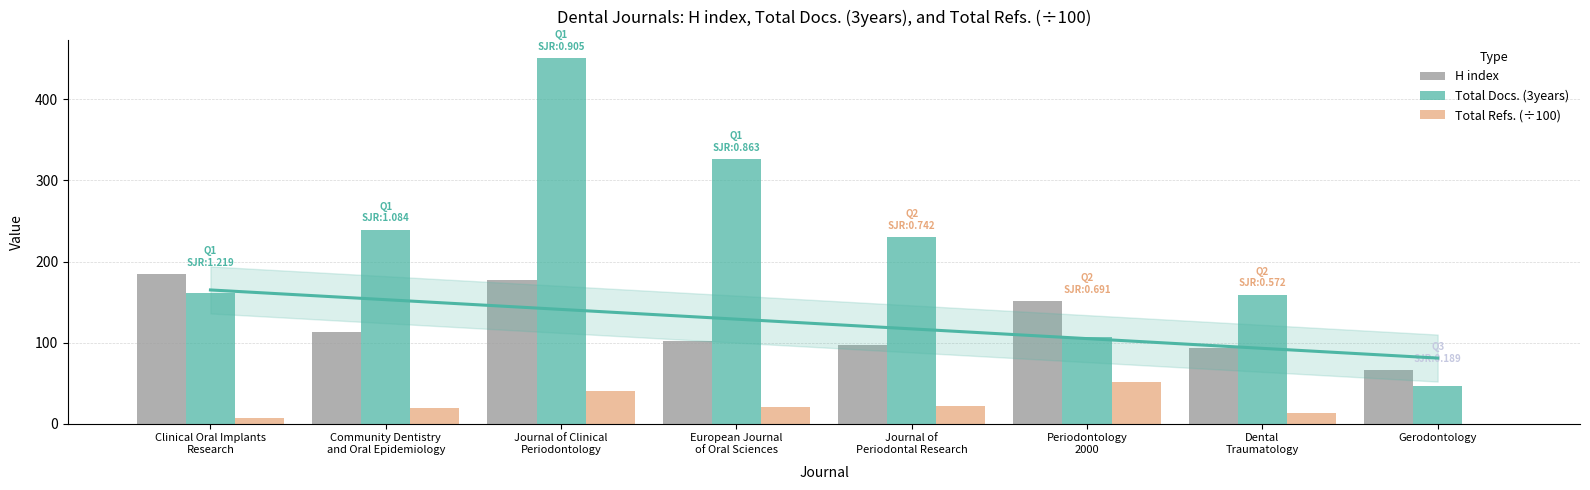

Between Community Dentistry
and Oral Epidemiology and European Journal
of Oral Sciences, which series saw the biggest shift?

Total Docs. (3years)